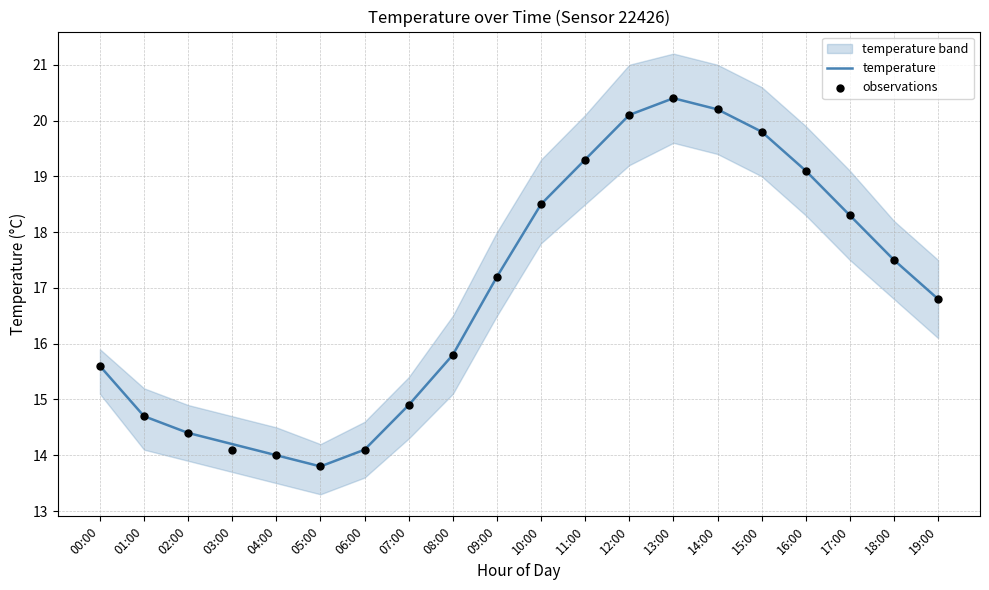

At how many categories does at least one series exceed 14?

18